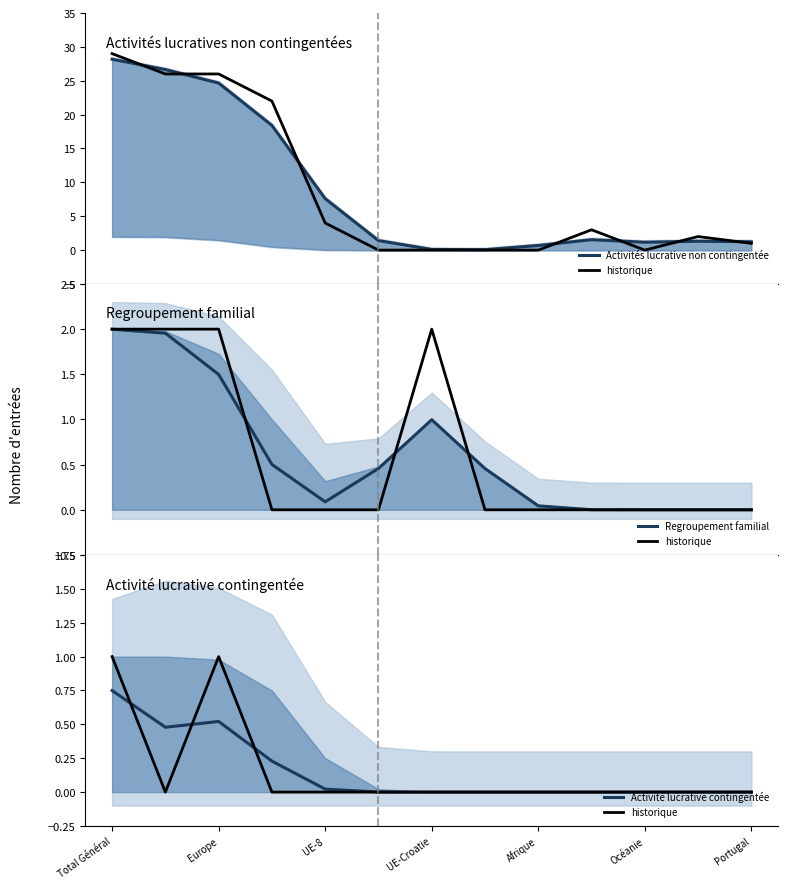

How many values in historique are above zero?

2